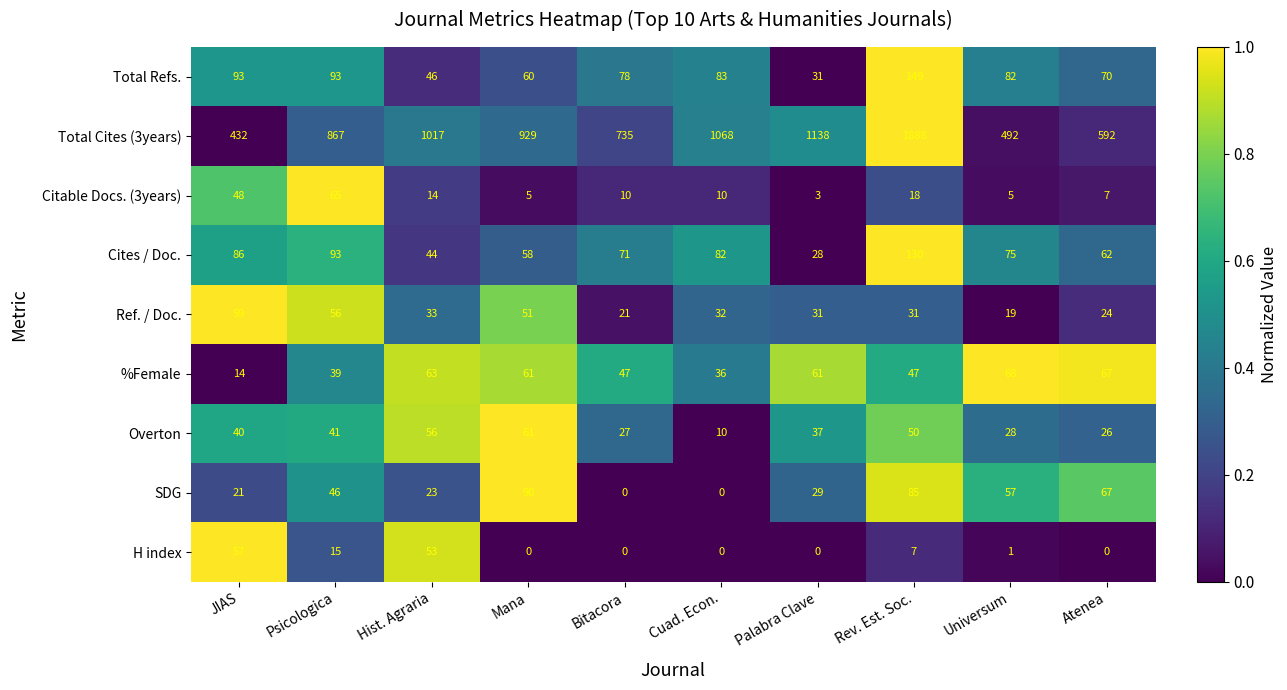

Between Hist. Agraria and Palabra Clave, which series saw the biggest shift?

Total Cites (3years)